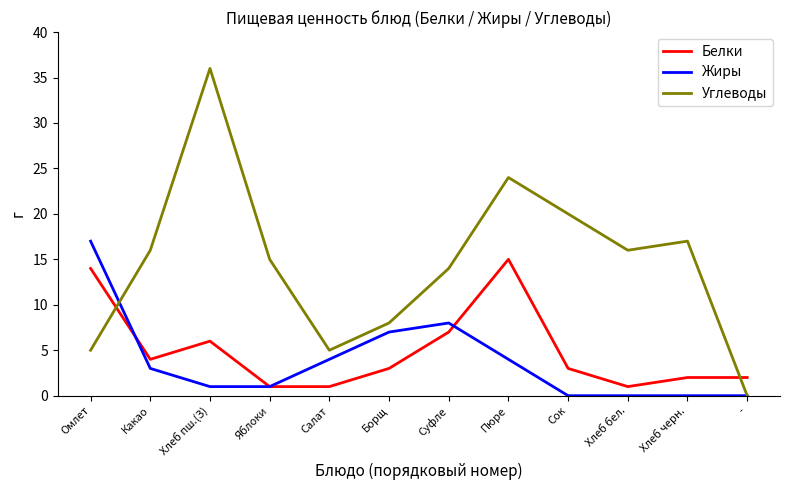

Between Борщ and Пюре, which series saw the biggest shift?

Углеводы